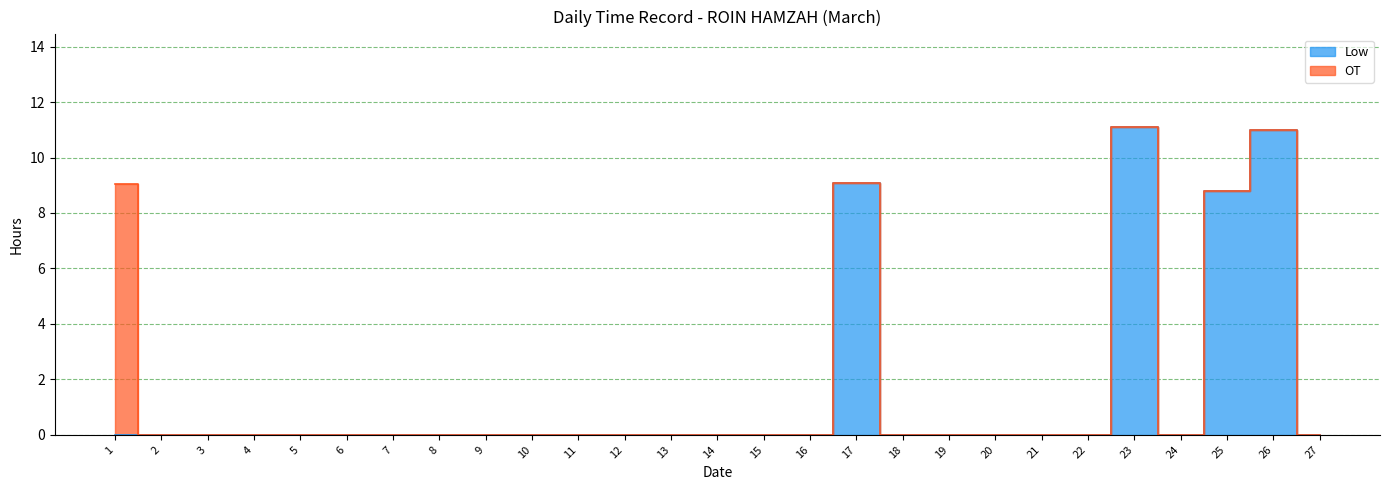

At which category does the data reach its first local valley?

24